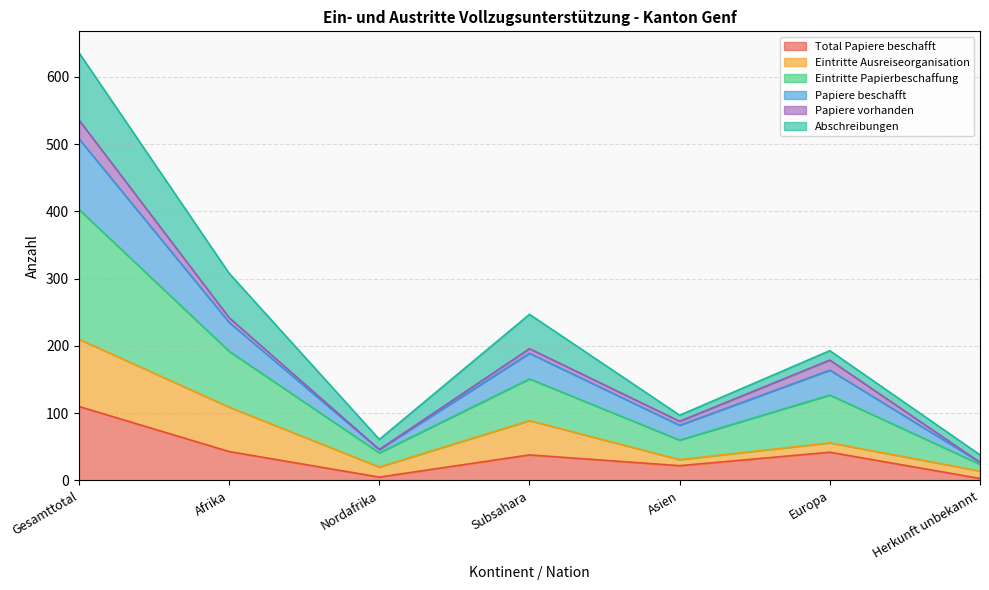

At which category is the sum across all series the highest?

Gesamttotal